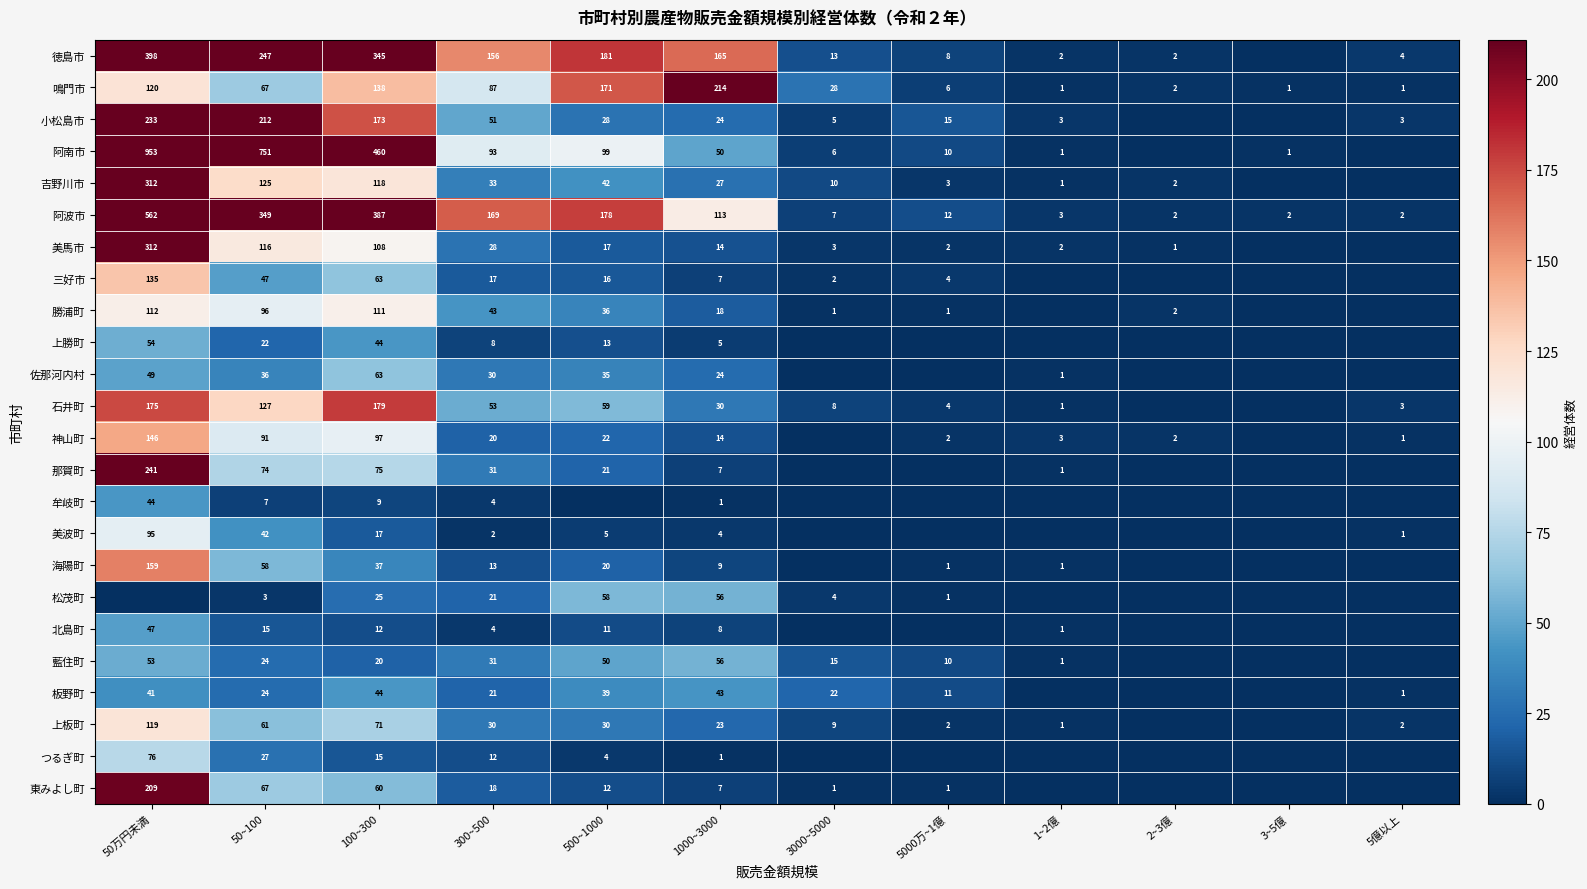

At which label is 鳴門市 closest to 107?

50万円未満